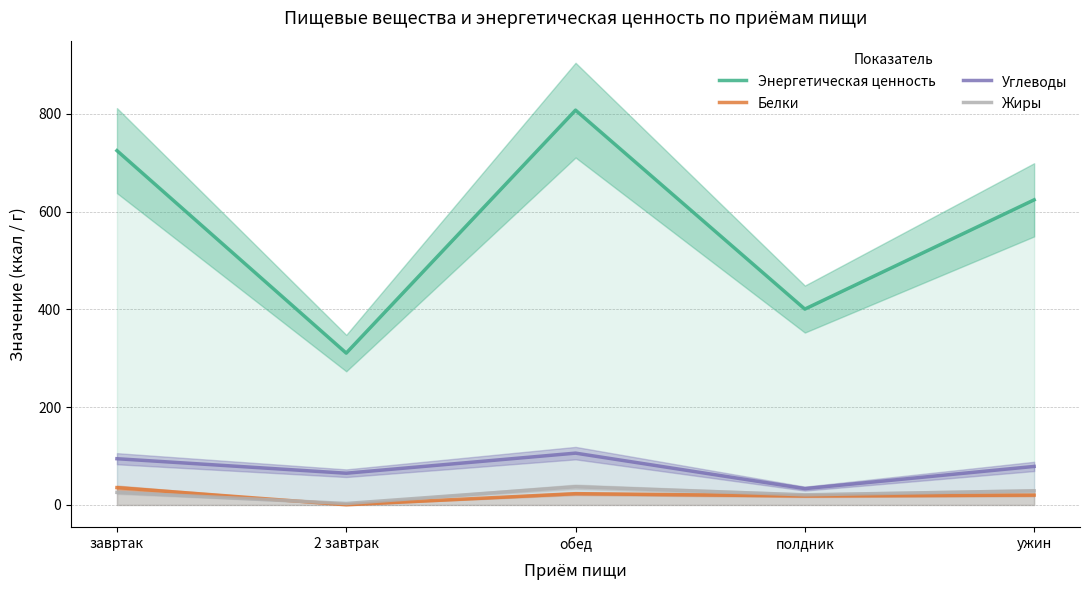

How many distinct data groups are displayed?

4